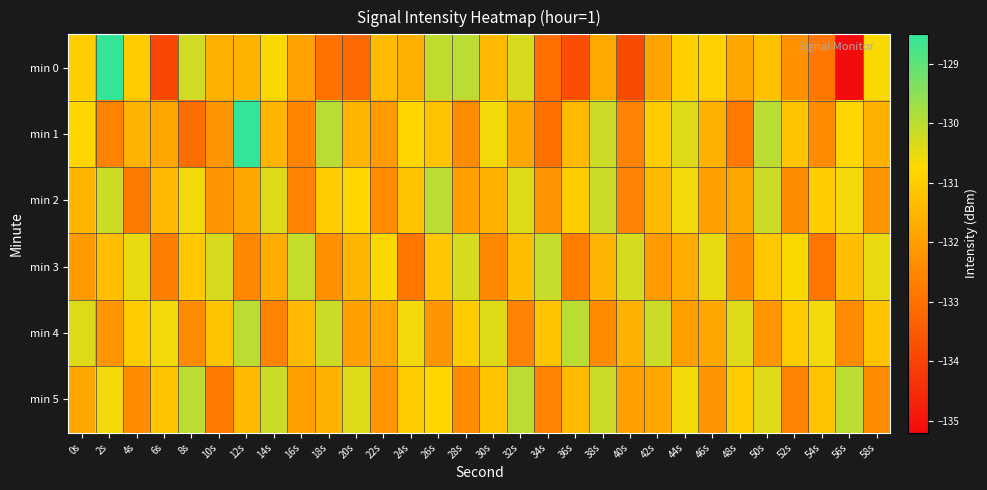

Rank the series by their maximum value, from lowest to highest.

min 3, min 2, min 4, min 5, min 0, min 1